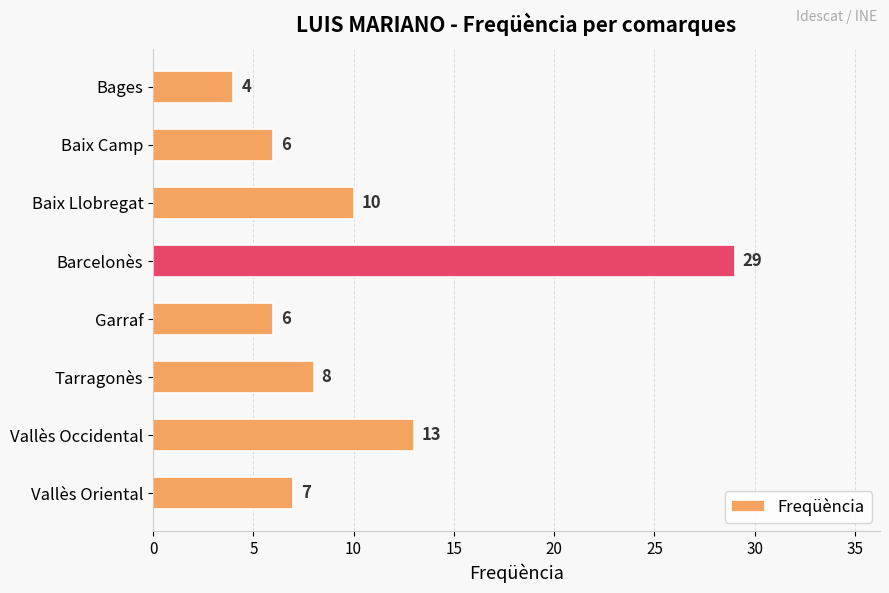

How many categories are shown in the chart?

8